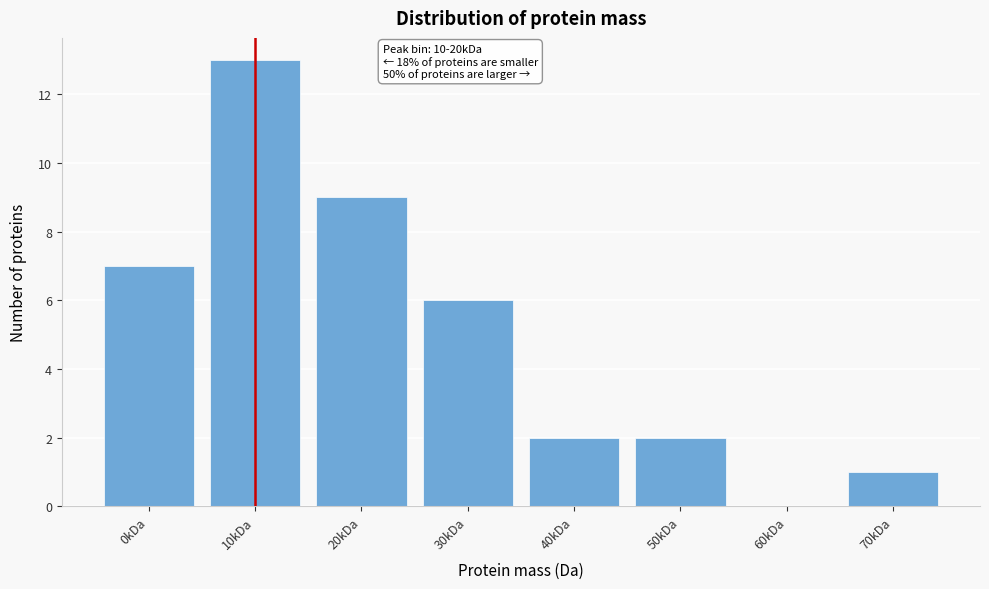

Reading left to right, extract all data points from this chart.

0kDa=7	10kDa=13	20kDa=9	30kDa=6	40kDa=2	50kDa=2	60kDa=0	70kDa=1